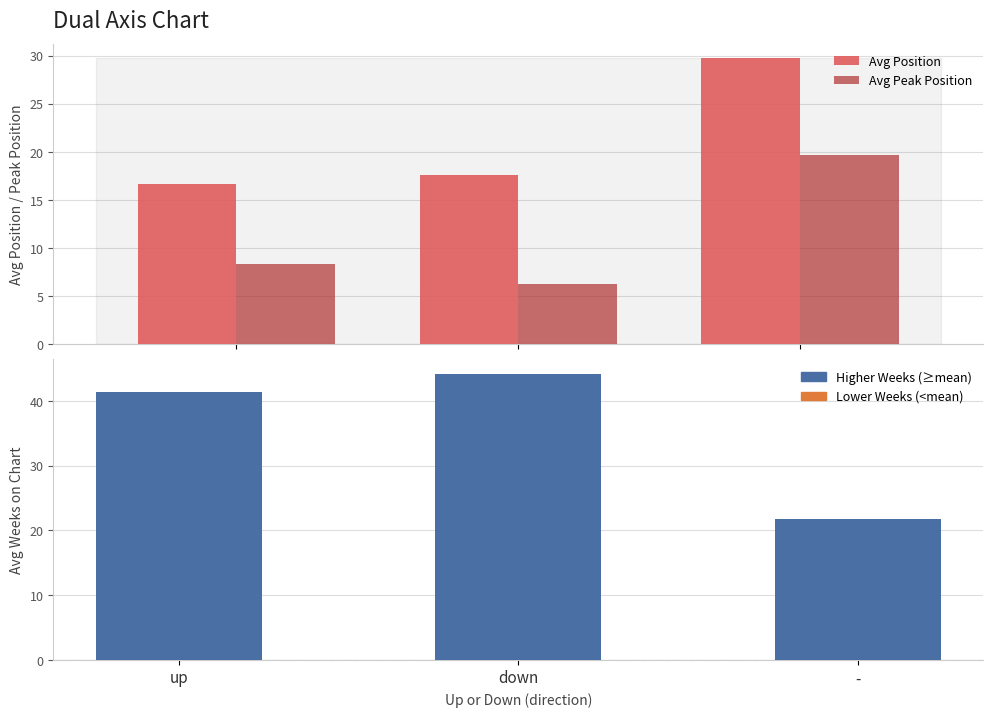

What is the total value across all series at down?

68.1